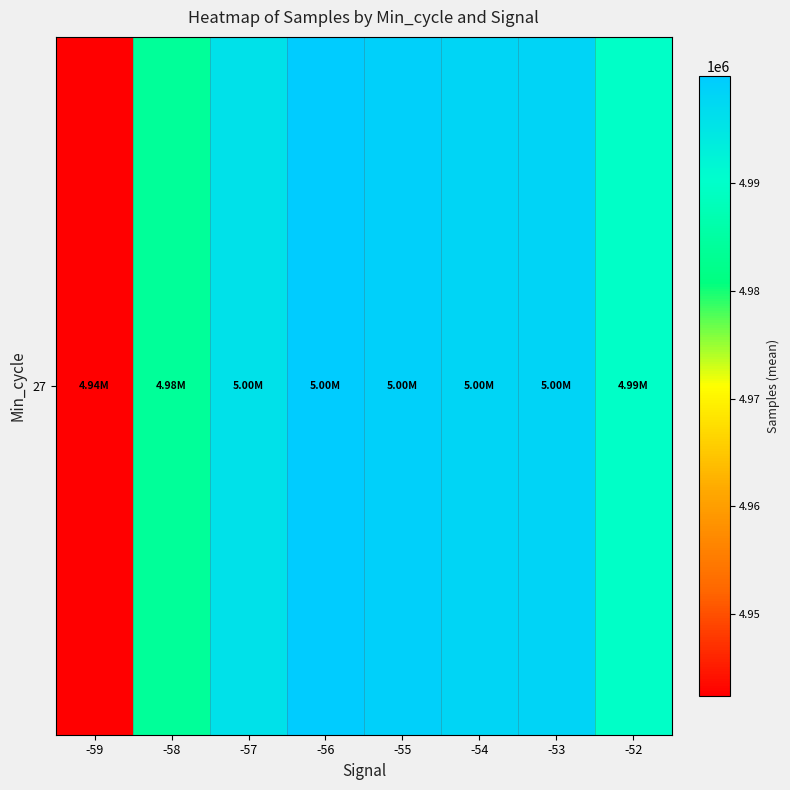

The value at -52 is 6726413.5. True or false?

False